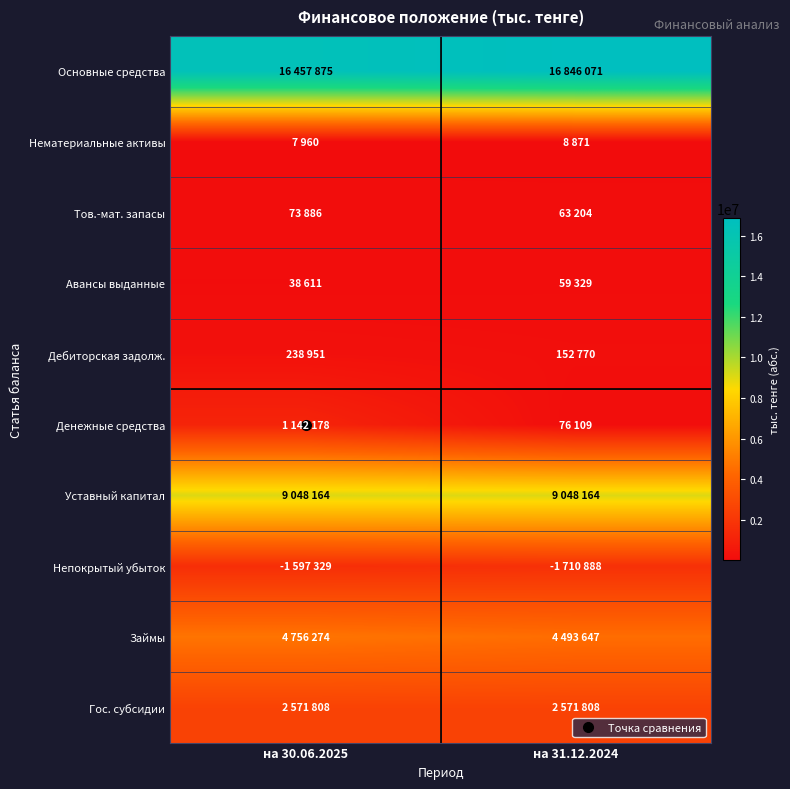

What is the difference between the highest and lowest values at на 30.06.2025?

16449915